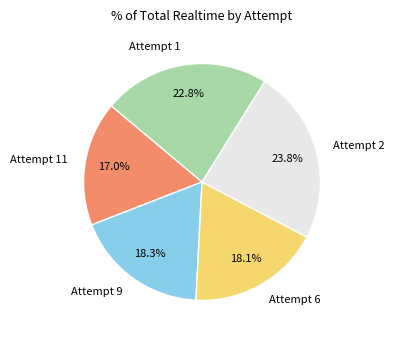

Which has a higher value, Attempt 9 or Attempt 1?

Attempt 1